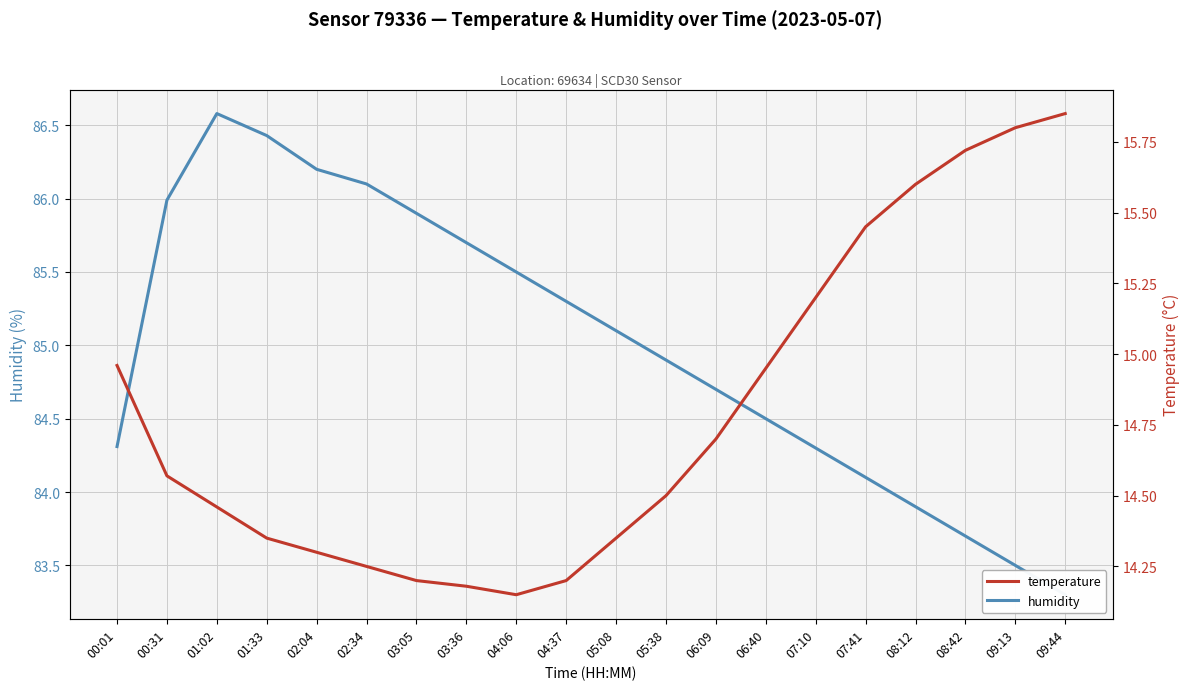

List the series in order of their overall mean, lowest first.

temperature, humidity